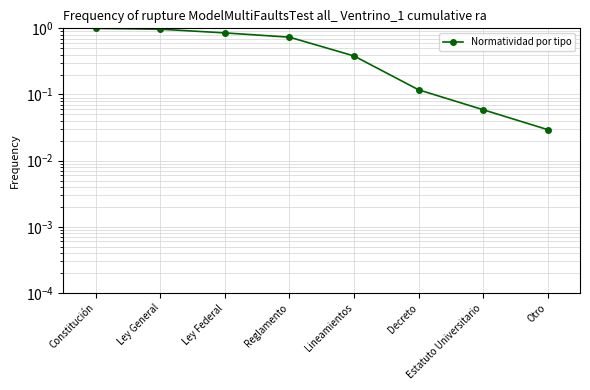

Does the chart have visible grid lines?

Yes